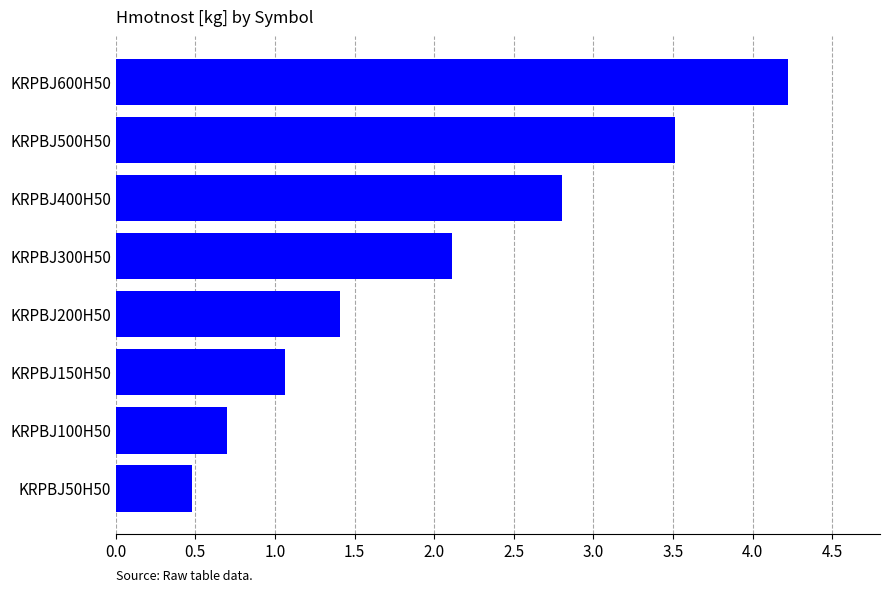

How many data points are above 2?

4